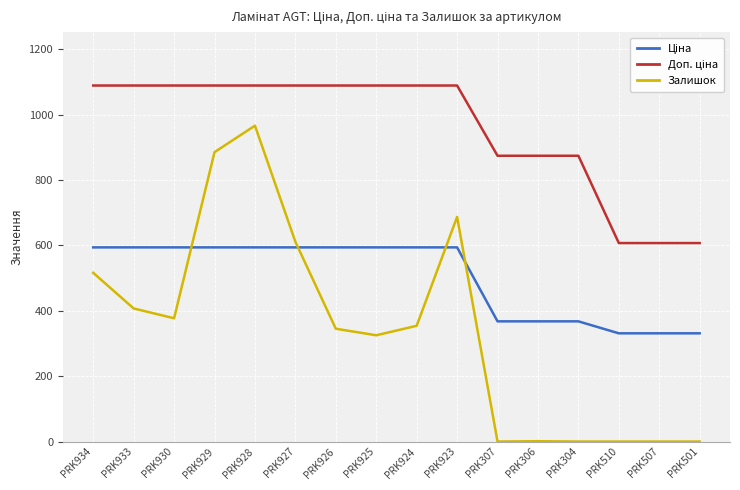

Read the Залишок value at PRK934.

516.0